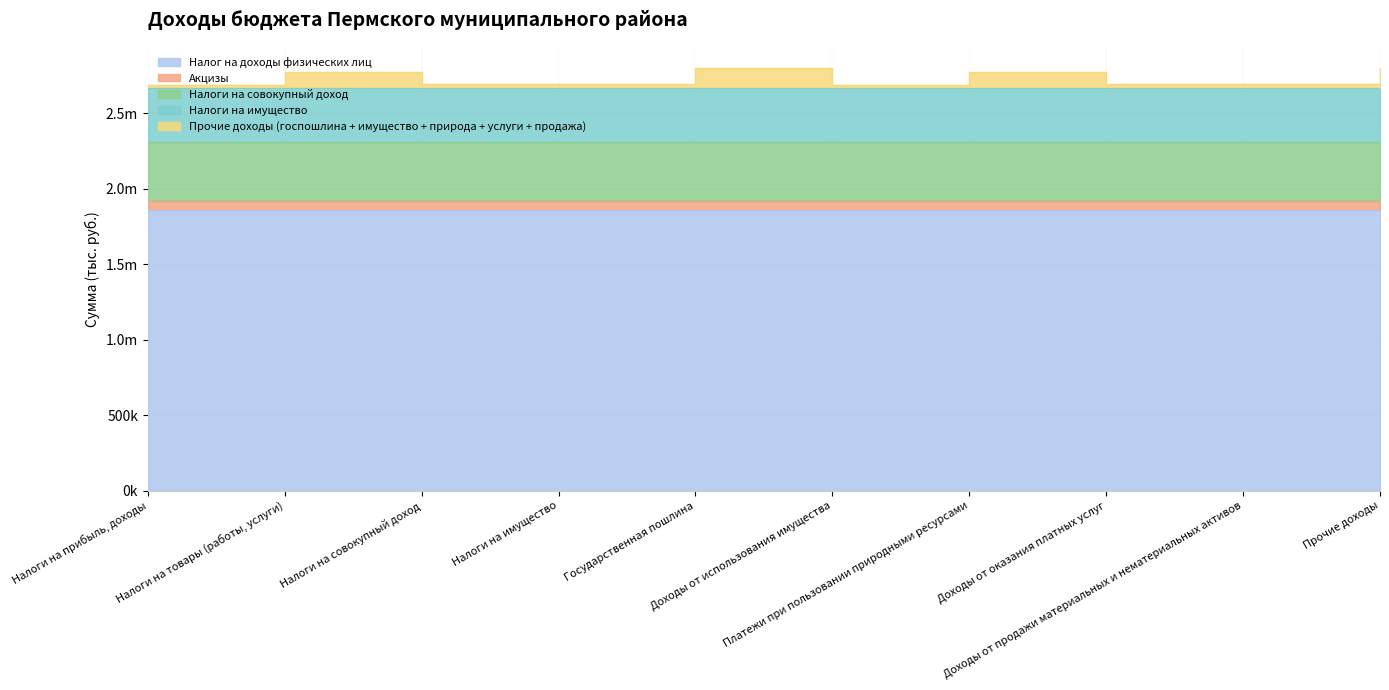

The Прочие доходы (госпошлина + имущество + природа + услуги + продажа) series shows 9747.9 at Доходы от оказания платных услуг. True or false?

False